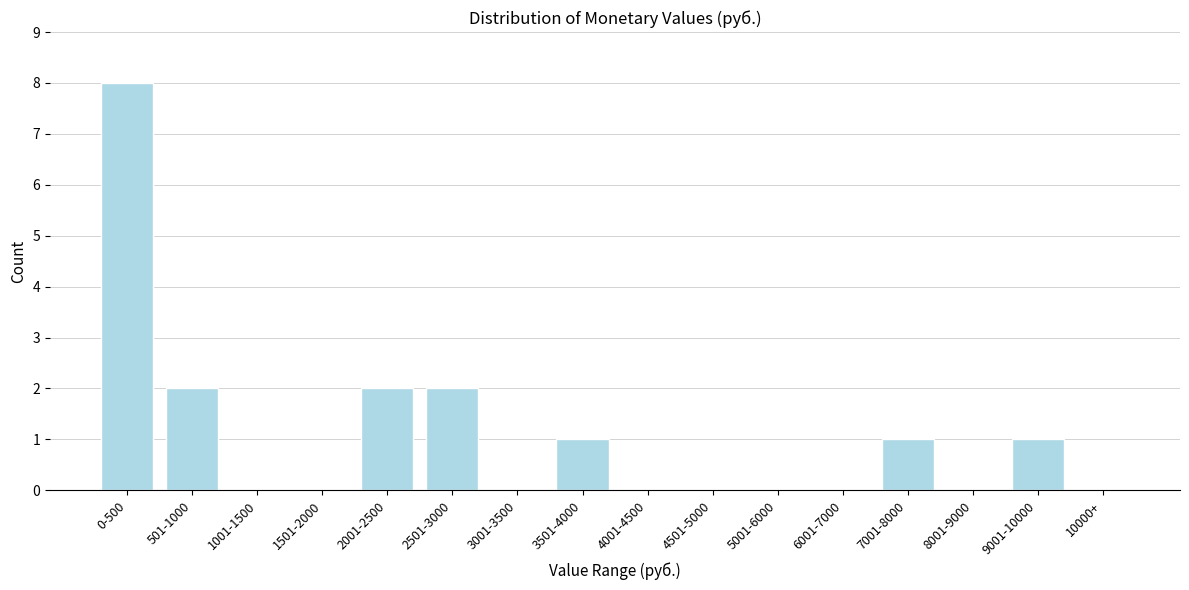

Reading left to right, what are all the values shown in this chart?

0-500=8	501-1000=2	1001-1500=0	1501-2000=0	2001-2500=2	2501-3000=2	3001-3500=0	3501-4000=1	4001-4500=0	4501-5000=0	5001-6000=0	6001-7000=0	7001-8000=1	8001-9000=0	9001-10000=1	10000+=0